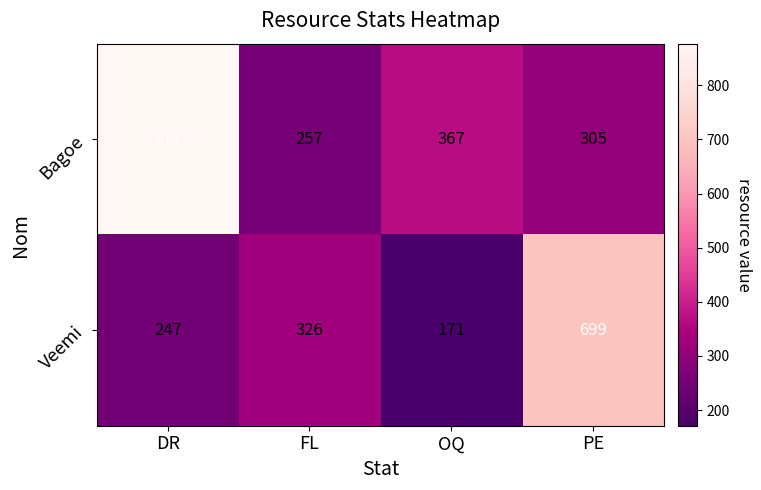

At which category is the sum across all series the highest?

DR